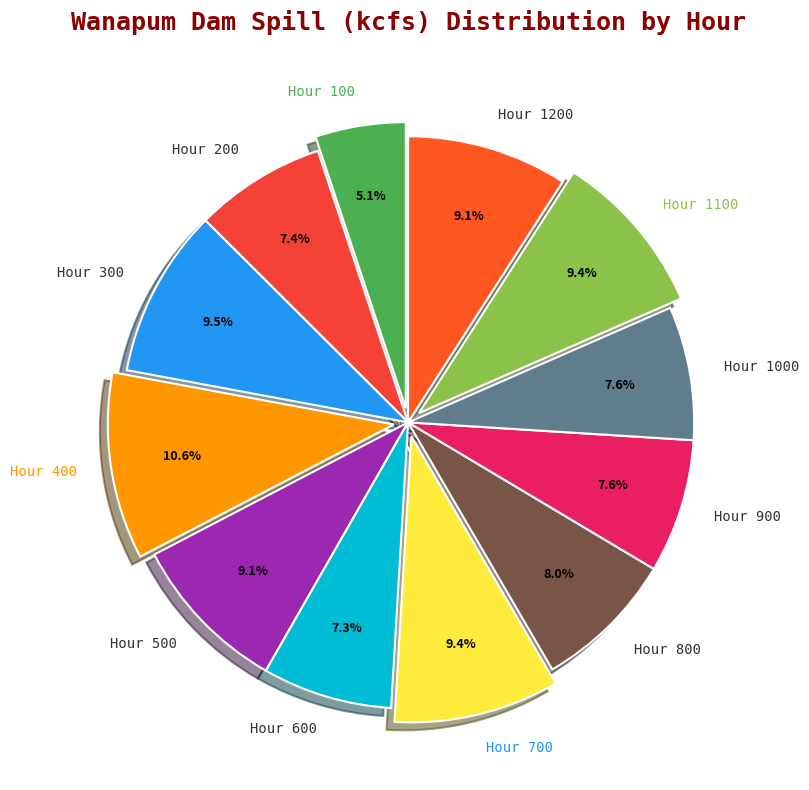

Which category has the smallest portion of the pie?

Hour 100